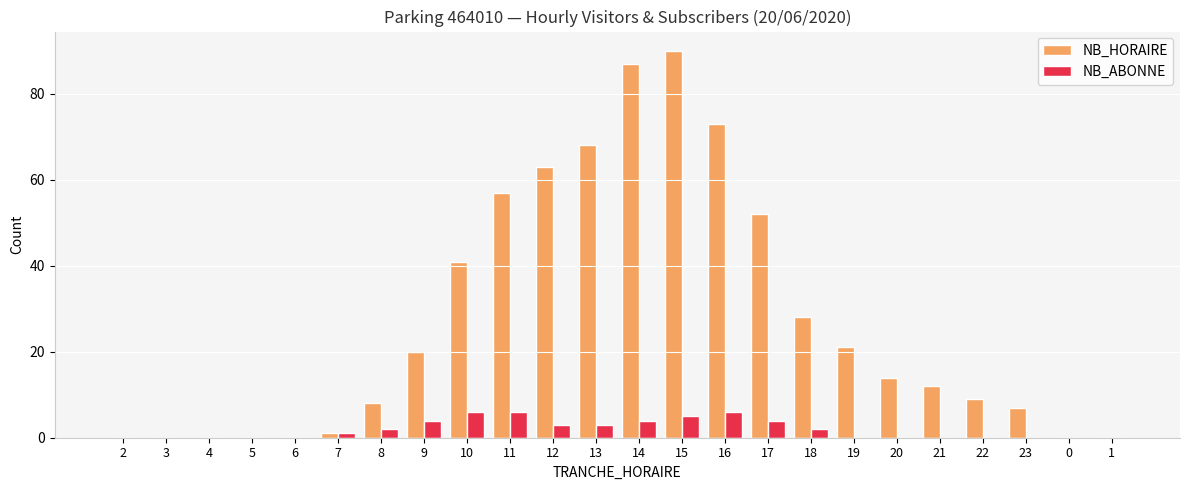

Which series has the largest total across all categories?

NB_HORAIRE